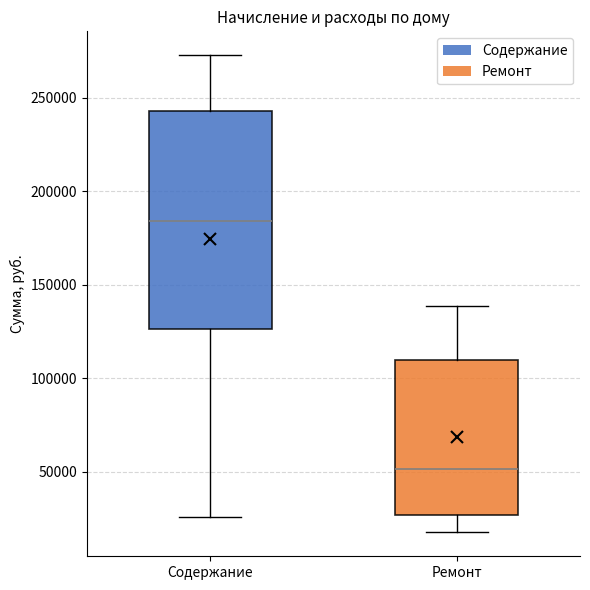

Reading left to right, transcribe this box plot: for each box, give where its median line is, the range the box spans, and where its two whiskers end, as read against the y-axis. The values are not printed on the chart, so give them approximately, as read against the axis.

Содержание: median 185000, box 125000 to 245000, whiskers 25000 to 275000
Ремонт: median 50000, box 25000 to 110000, whiskers 20000 to 140000